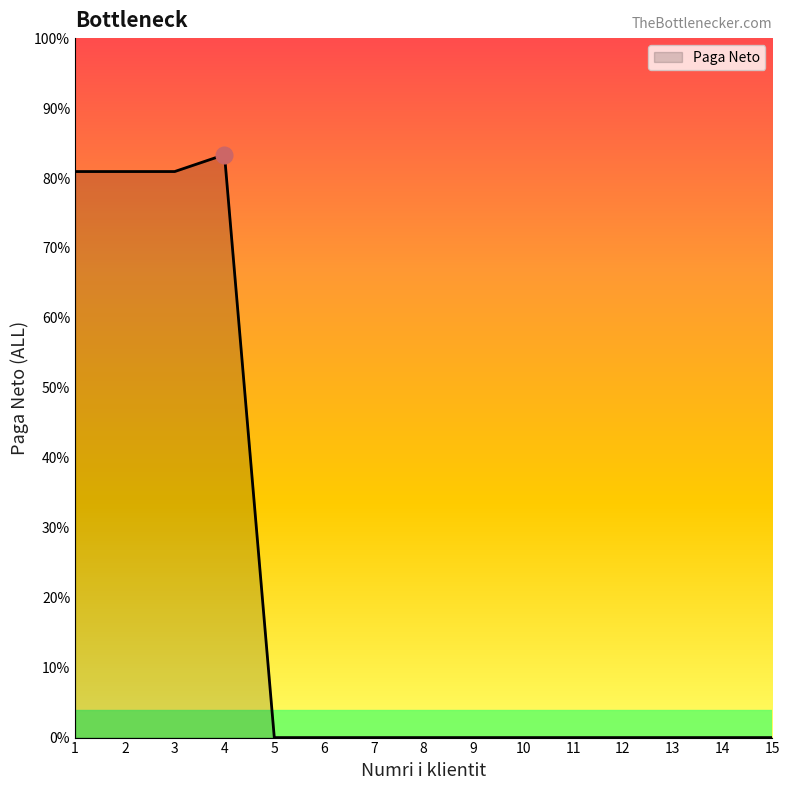

Does the chart display data point markers on the line(s)?

No